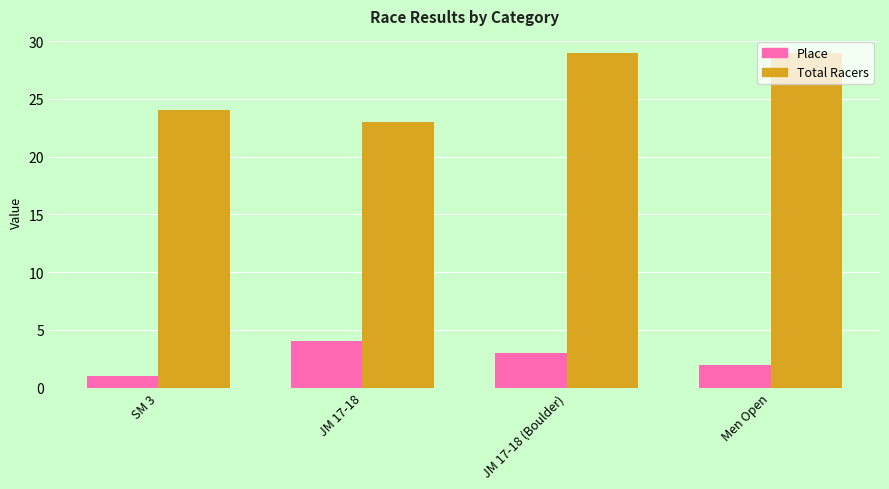

What is the label of the 4th bar from the right?

SM 3